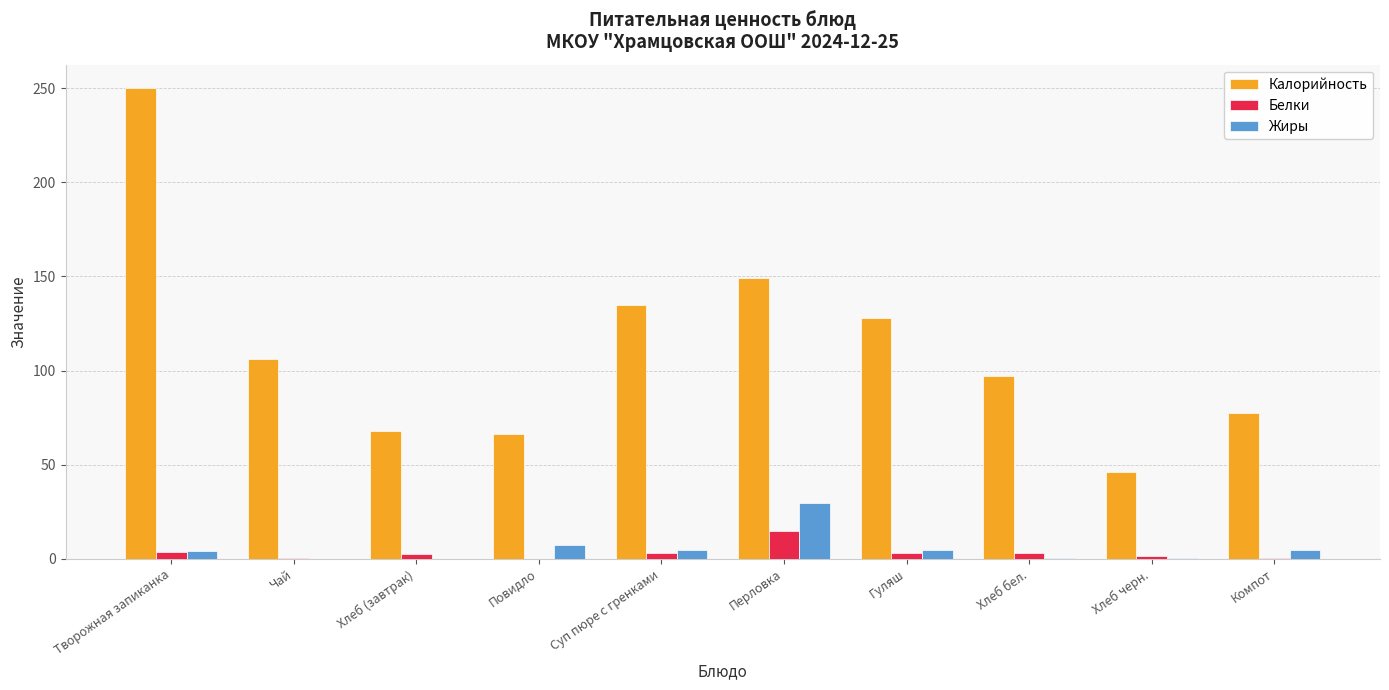

What is the approximate value of Жиры at Суп пюре с гренками?

4.5